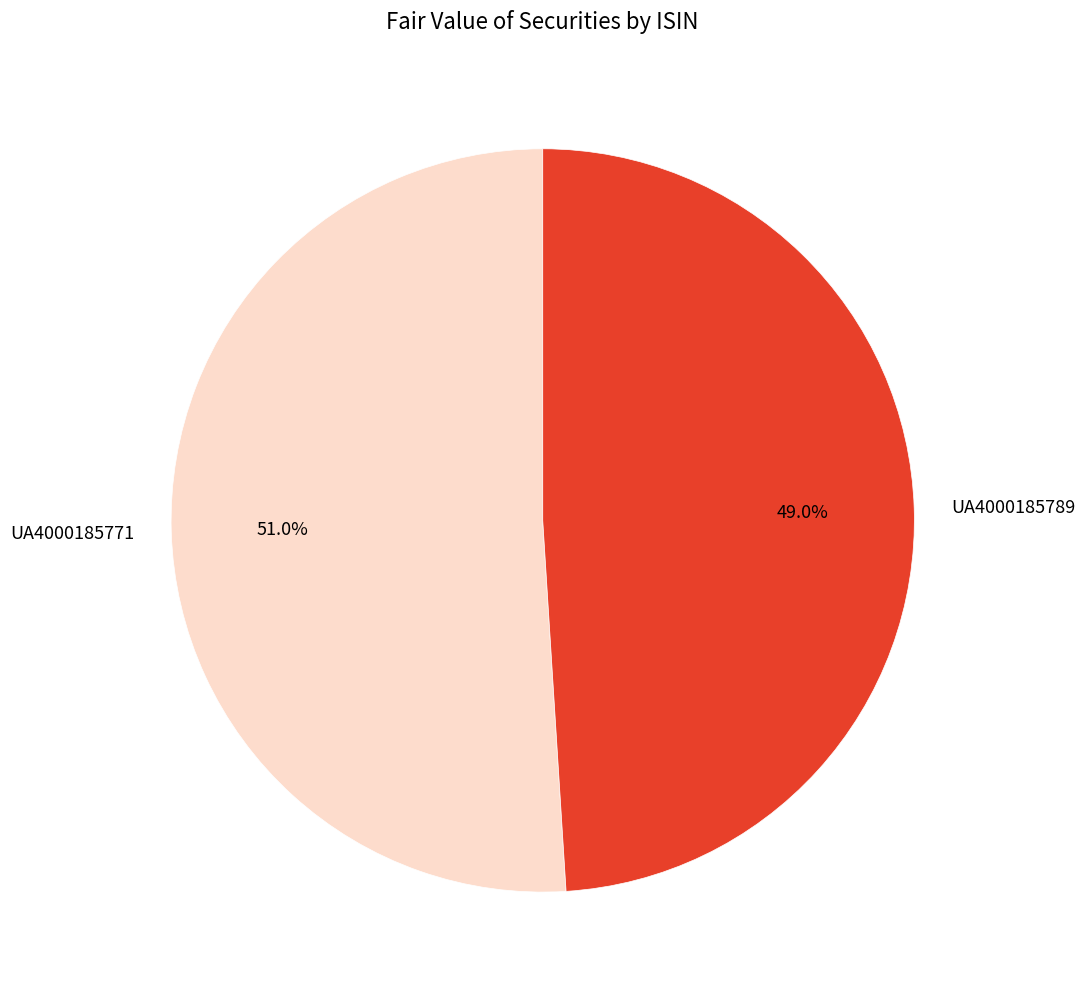

To the nearest percent, what is the difference between the largest and smallest slice percentages?

2%